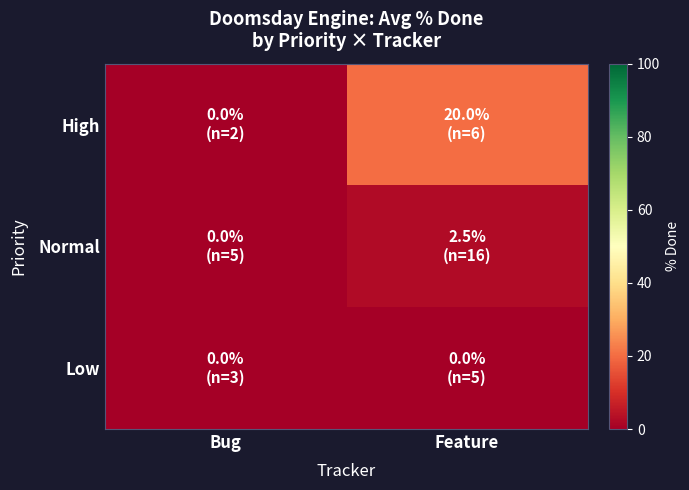

Between Bug and Feature, which series saw the biggest shift?

High